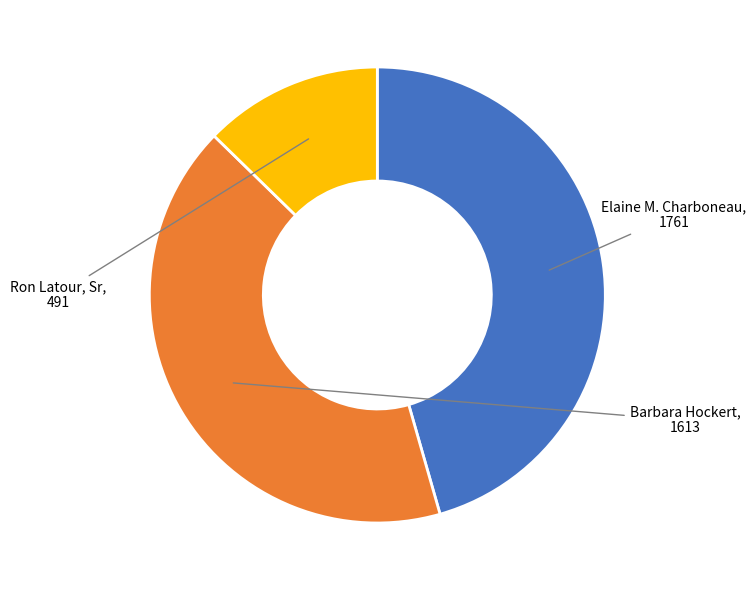

Does Ron Latour, Sr account for over 50% of the chart?

No